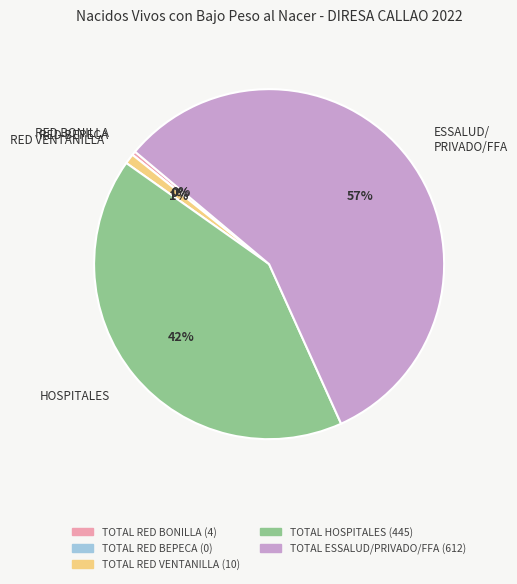

Does TOTAL ESSALUD/PRIVADO/FFA represent more than half of the total?

Yes